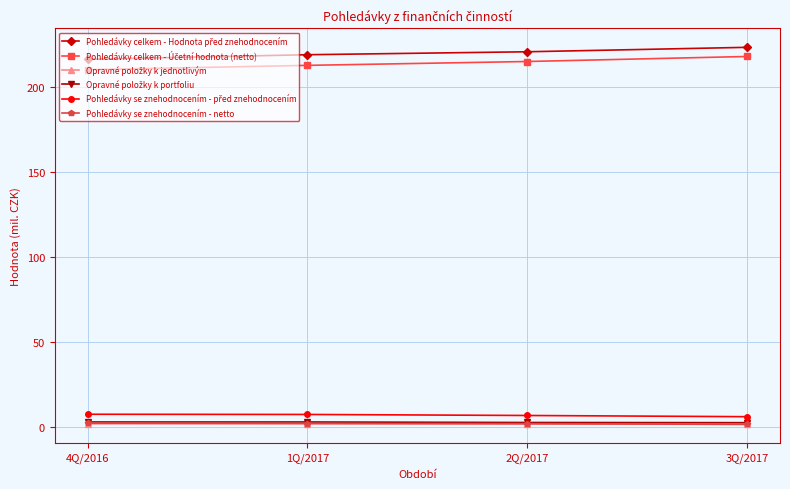

What is the label of the 4th point from the right?

4Q/2016